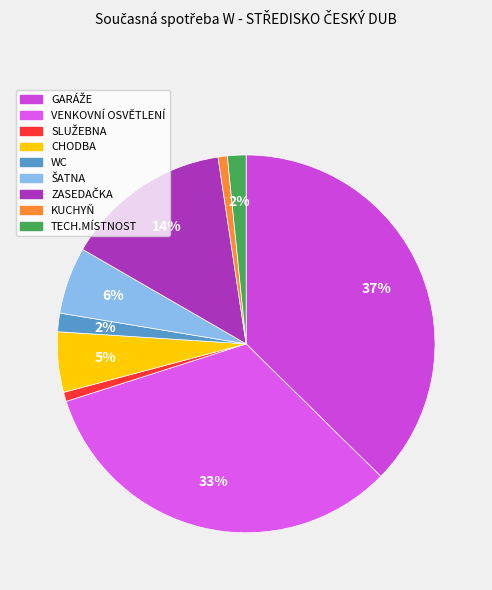

What is the change in value from ŠATNA to KUCHYŇ?

-560